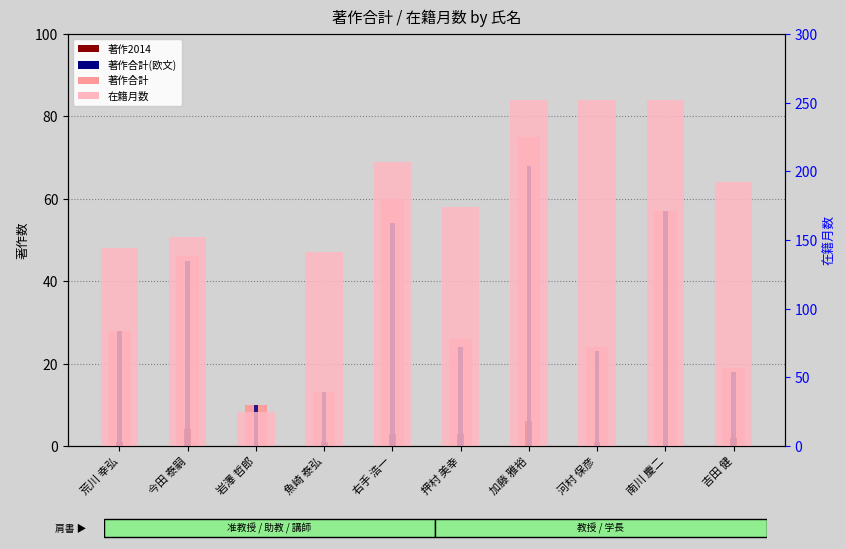

At how many categories does at least one series exceed 91?

9